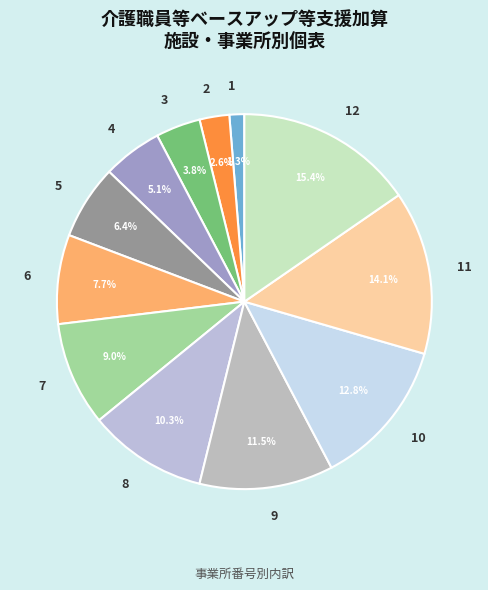

The 10 slice represents 13% of the pie. True or false?

True